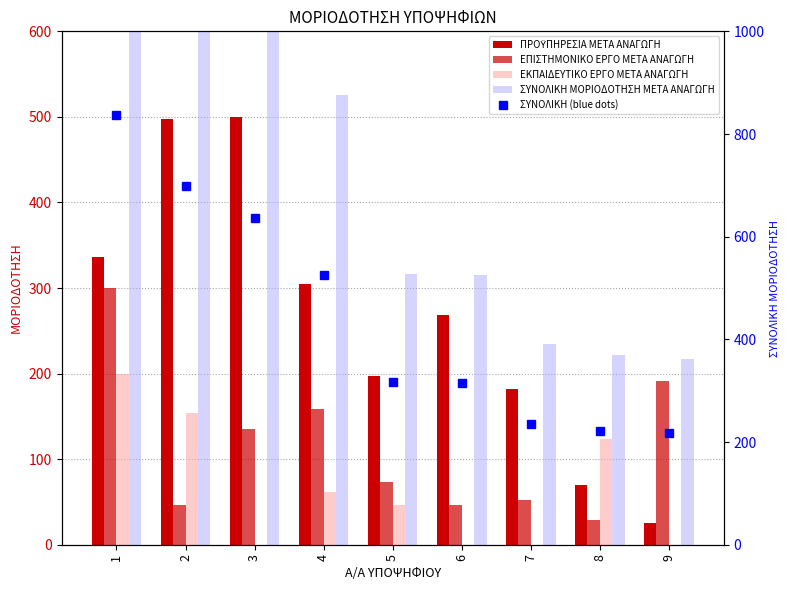

What is the approximate value of ΠΡΟΫΠΗΡΕΣΙΑ ΜΕΤΑ ΑΝΑΓΩΓΗ at 1?

336.6